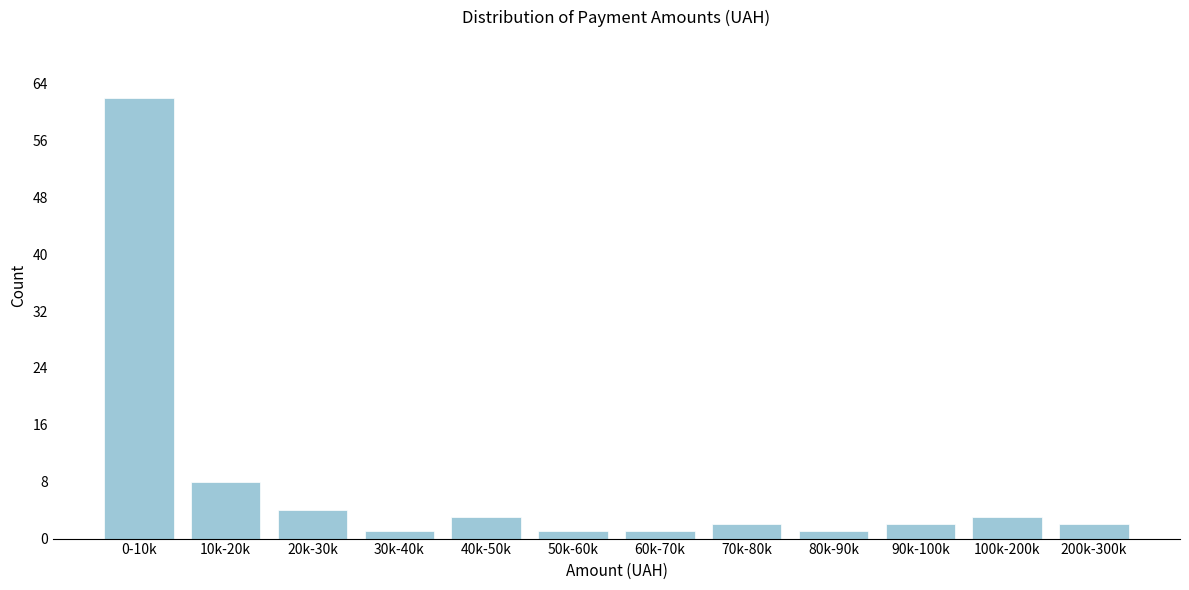

Reading left to right, list all the values displayed in this chart.

62	8	4	1	3	1	1	2	1	2	3	2